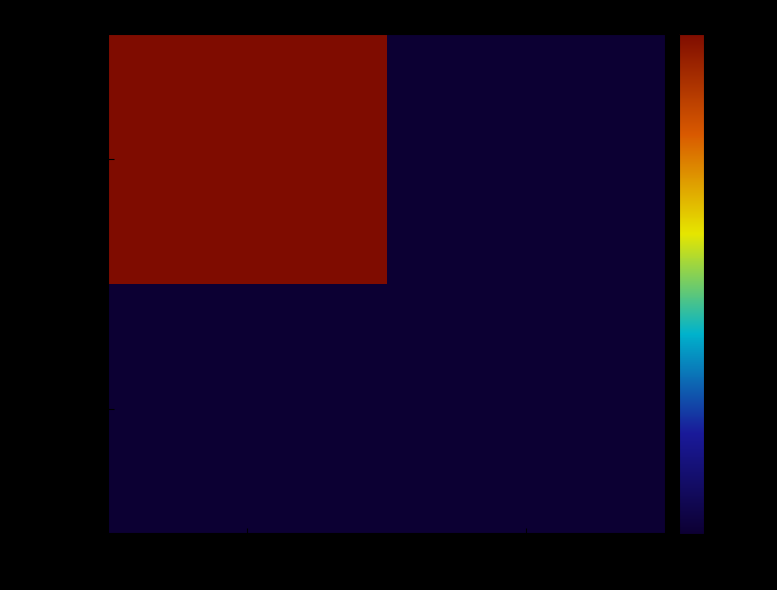

Between 1 and -1, which is larger?

-1